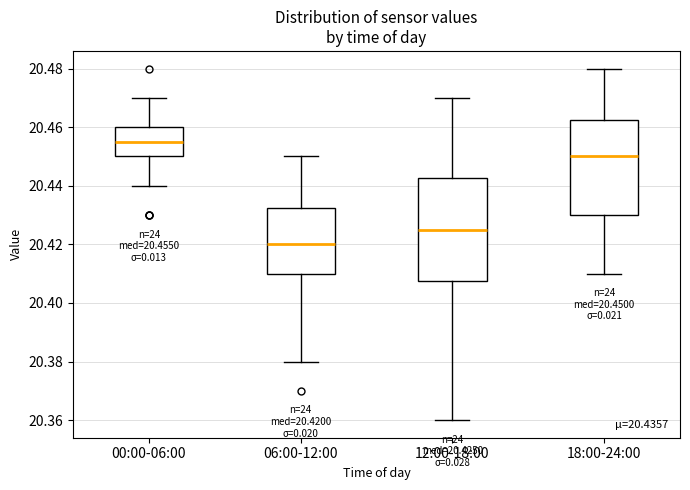

Which box's median line is the highest?

00:00-06:00